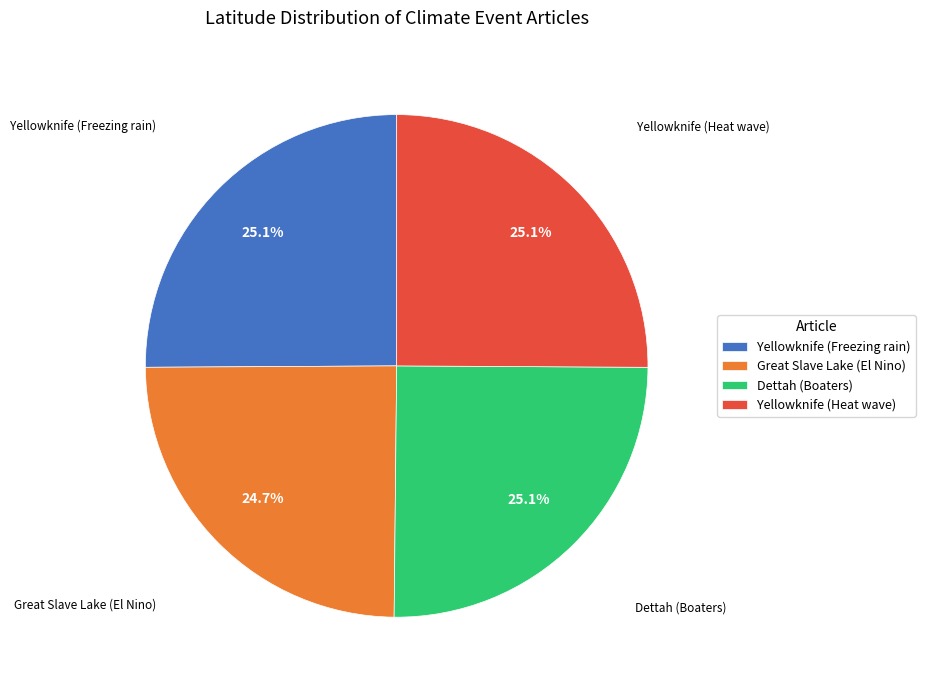

How many segments does this pie chart have?

4